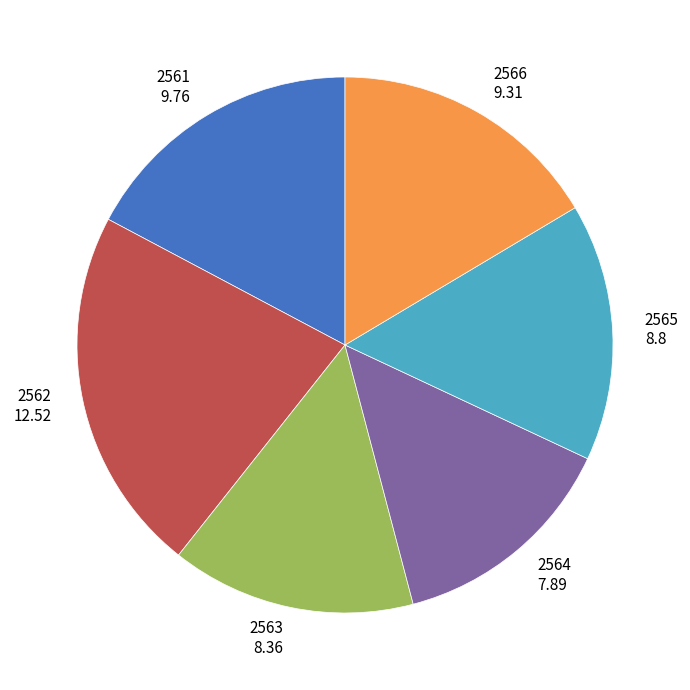

Count the number of slices in the pie.

6